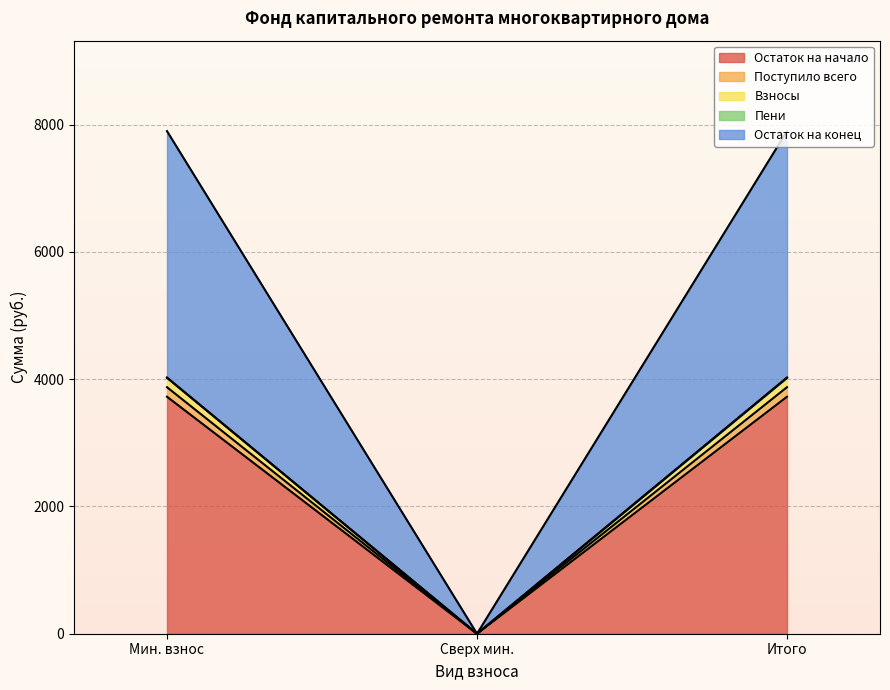

At which label does Остаток на начало reach its minimum?

Сверх мин.